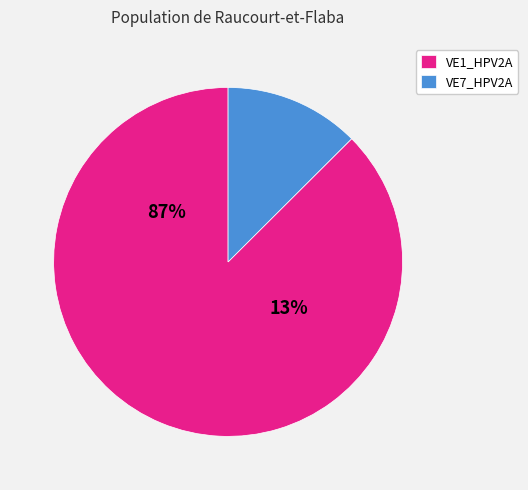

Which slice is the largest?

sp|P25481|VE1_HPV2A